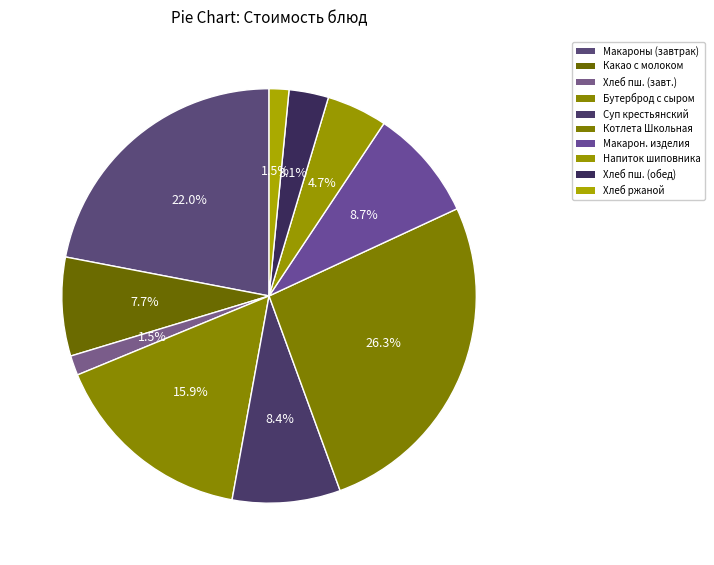

To the nearest percent, what is the difference between the largest and smallest slice percentages?

25%